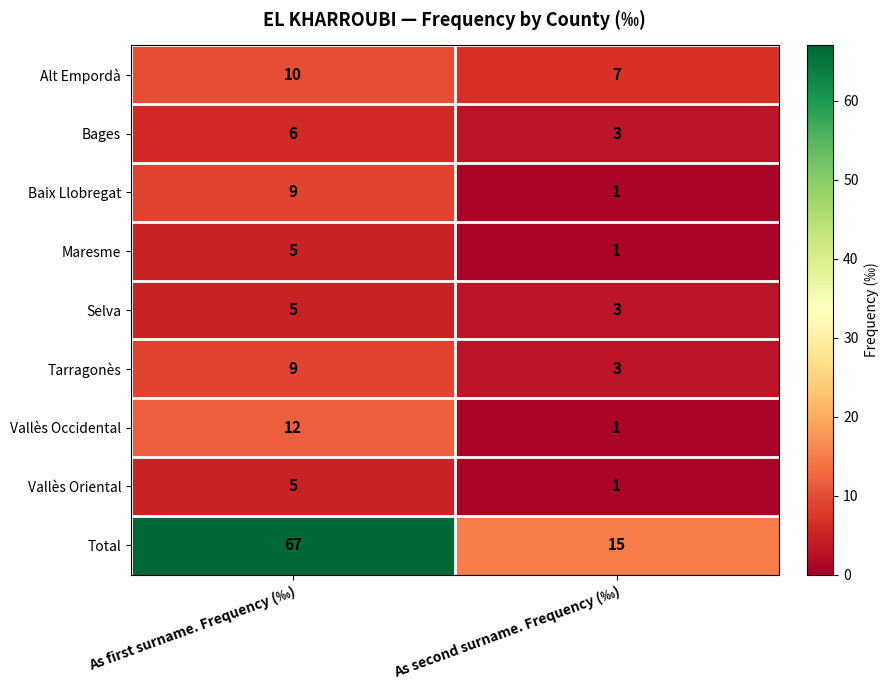

Which category has the lowest value across all series?

As second surname. Frequency (‰)